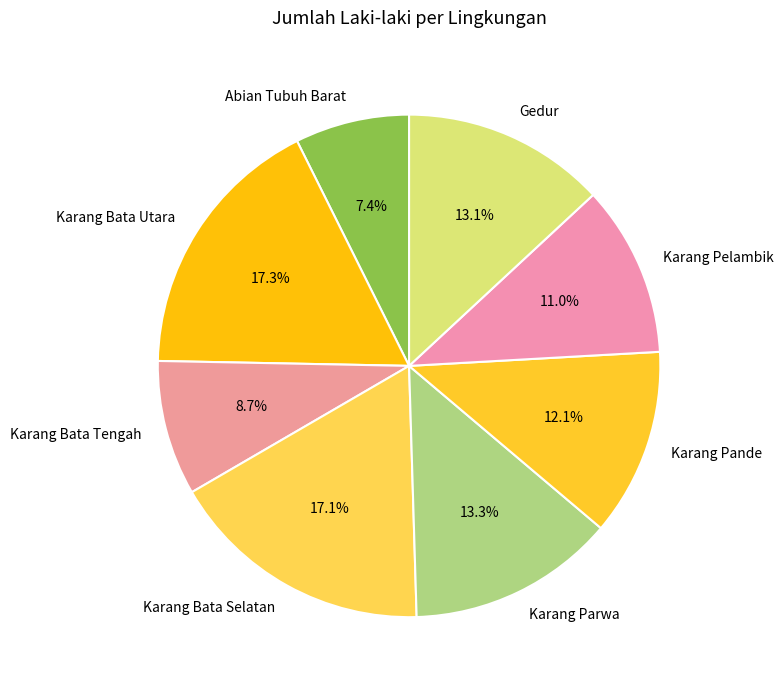

What percentage is the Karang Parwa slice, to the nearest percent?

13%